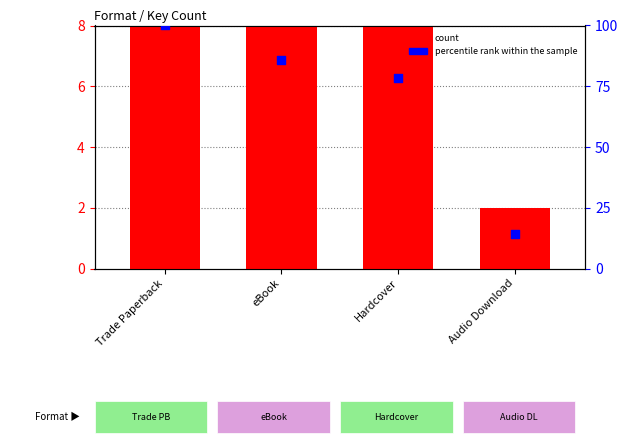

What are all the series names shown in the legend?

count, percentile rank within the sample